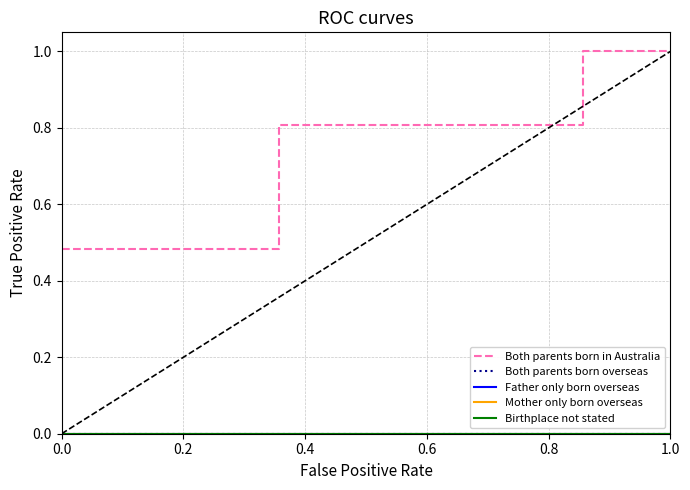

Does the chart have visible grid lines?

Yes